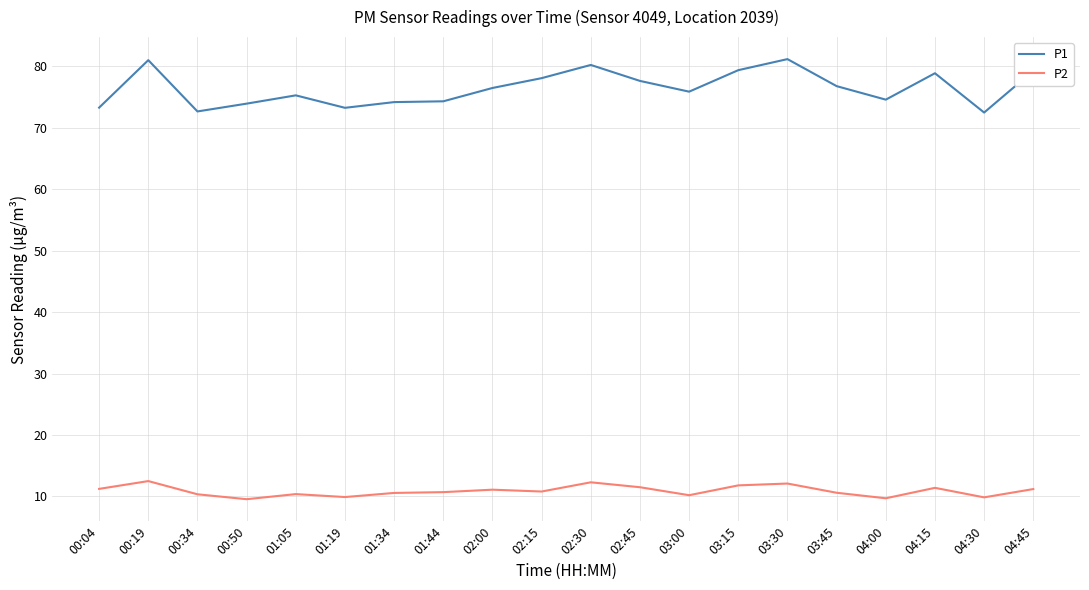

What are all the series names shown in the legend?

P1, P2